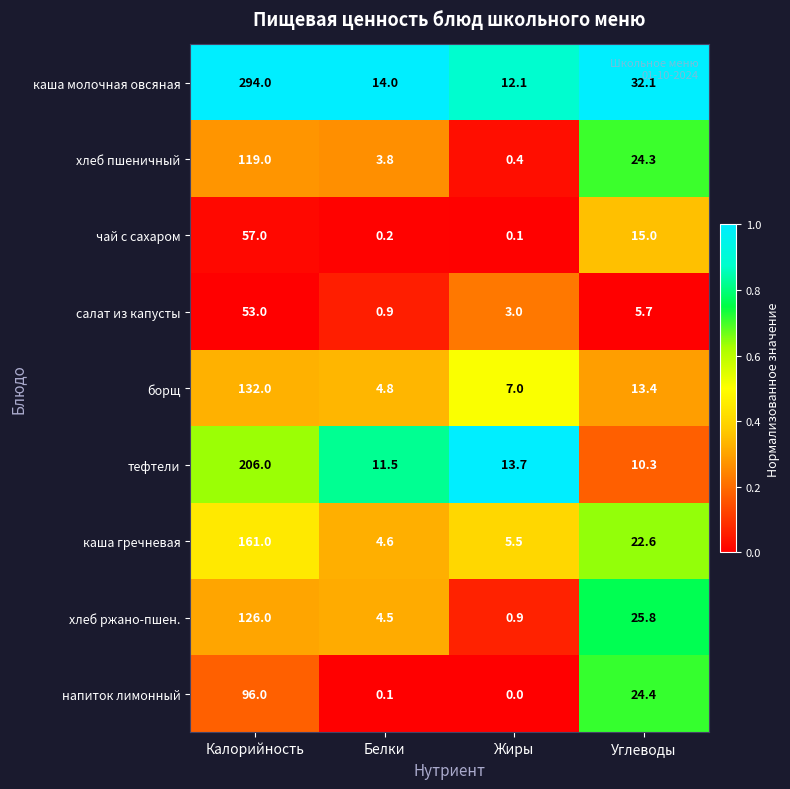

Which series has the widest spread of values?

каша молочная овсяная